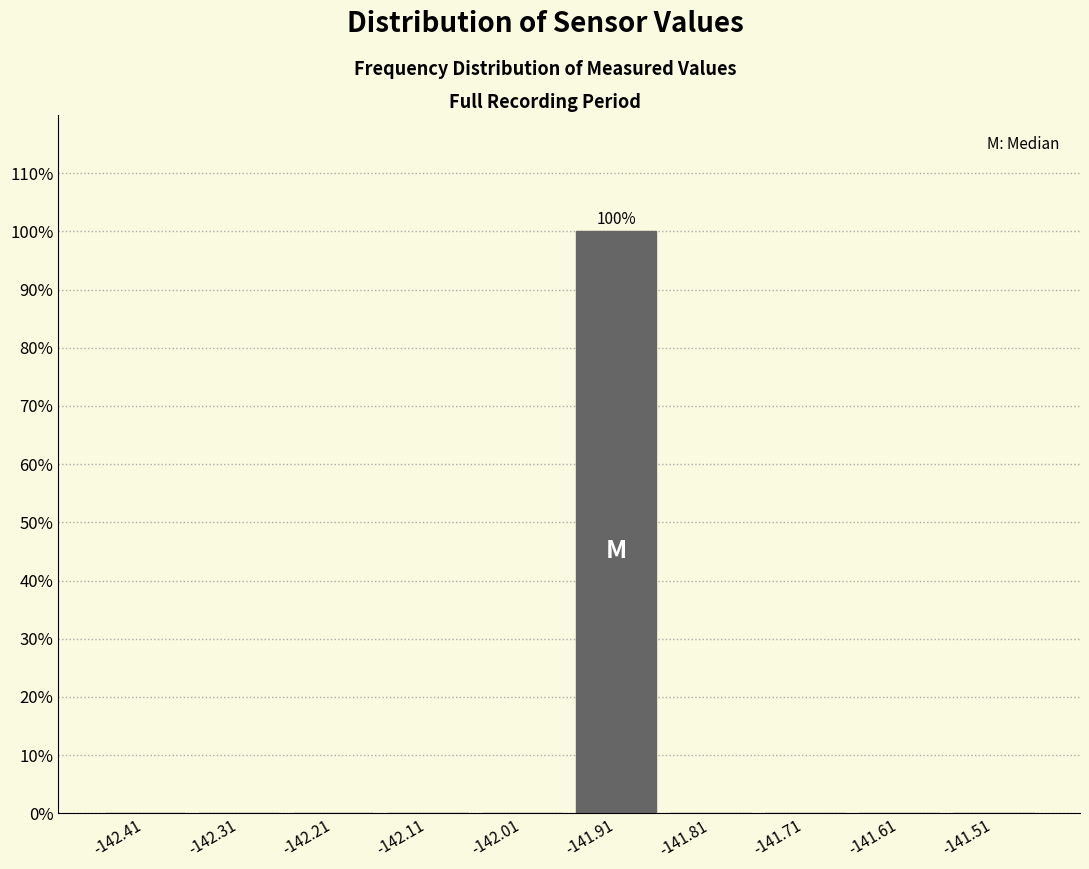

Over which range of the x-axis is the bar tallest?

-141.96 to -141.86